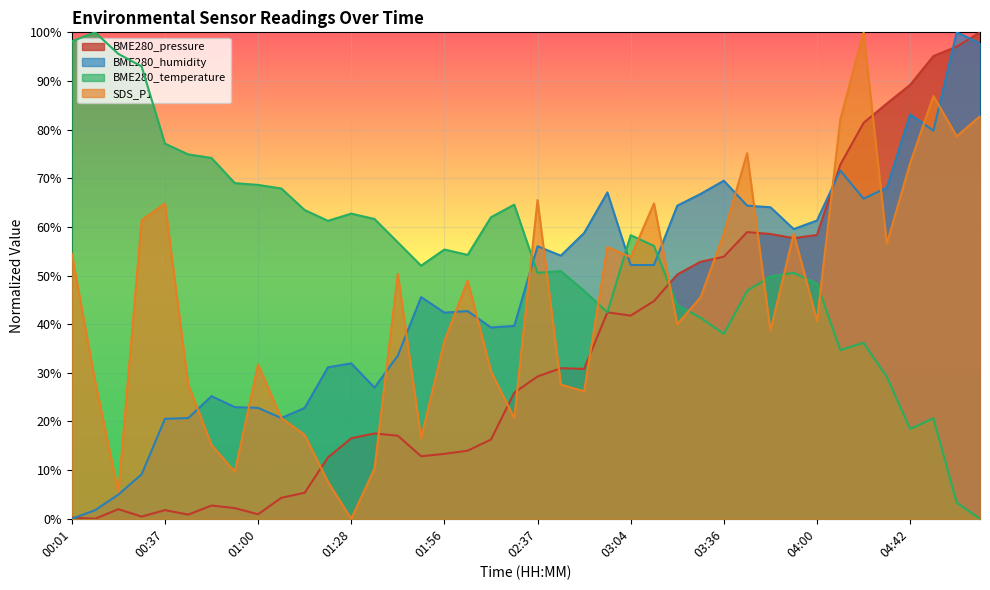

What is the highest value of the SDS_P1 series?

100.0